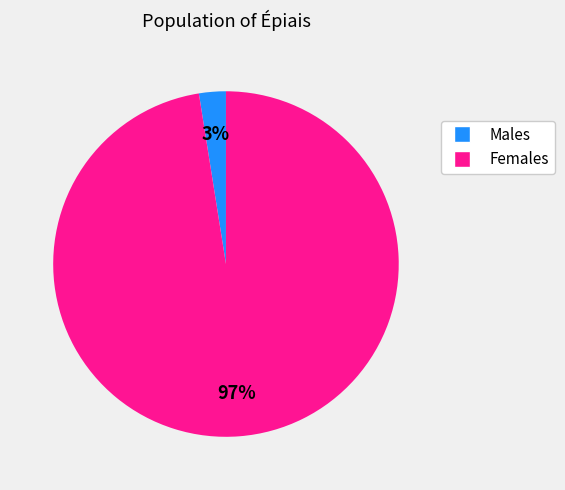

Does any single category account for the majority?

Yes